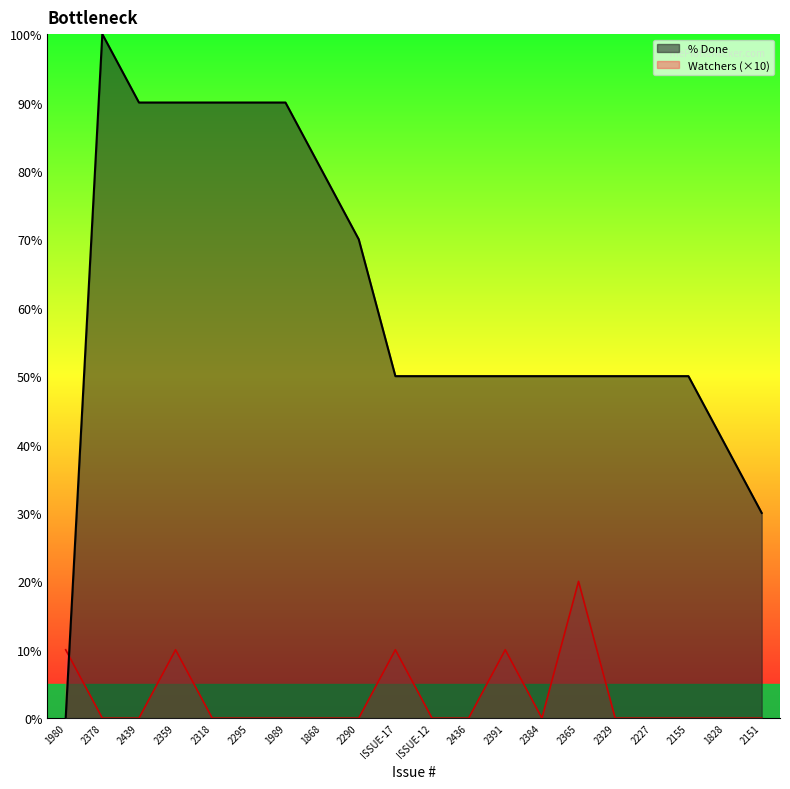

What is the difference between the second highest and second lowest values in the % Done series?

60